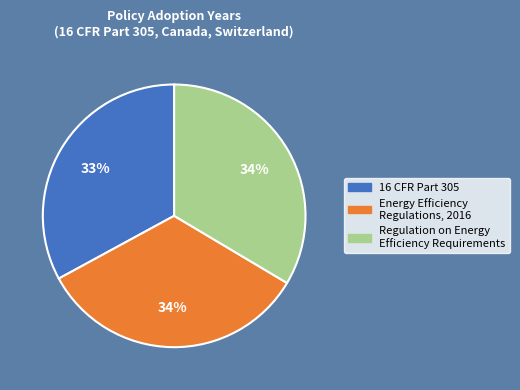

To the nearest percent, what portion does Regulation on Energy Efficiency Requirements represent?

34%